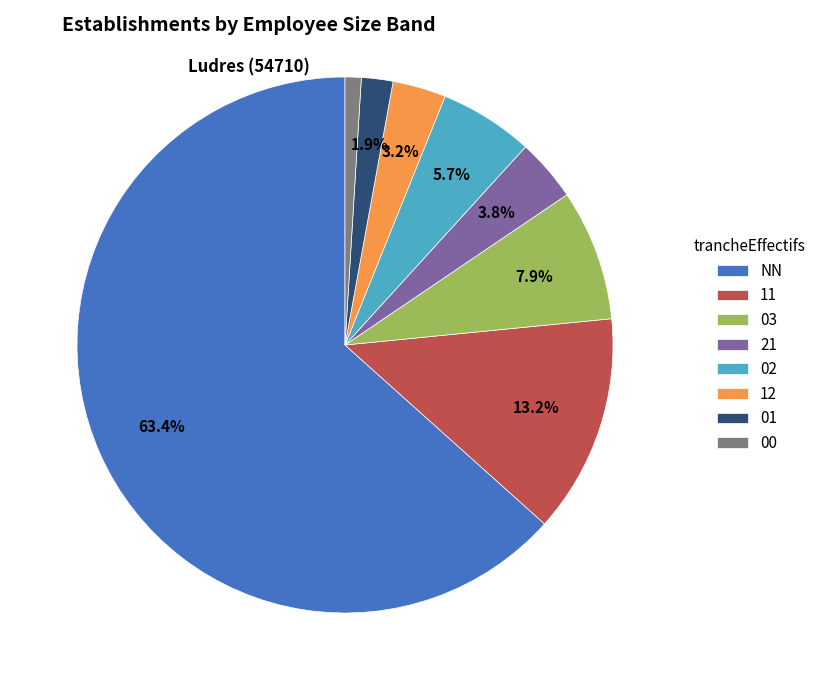

To the nearest percent, what percentage of the pie is 11?

13%